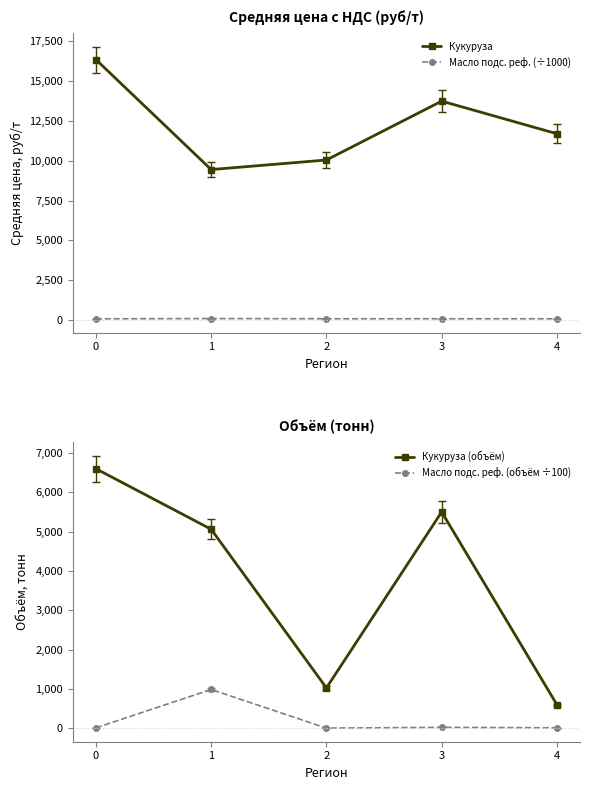

How many values in the Кукуруза series are below 11700?

2